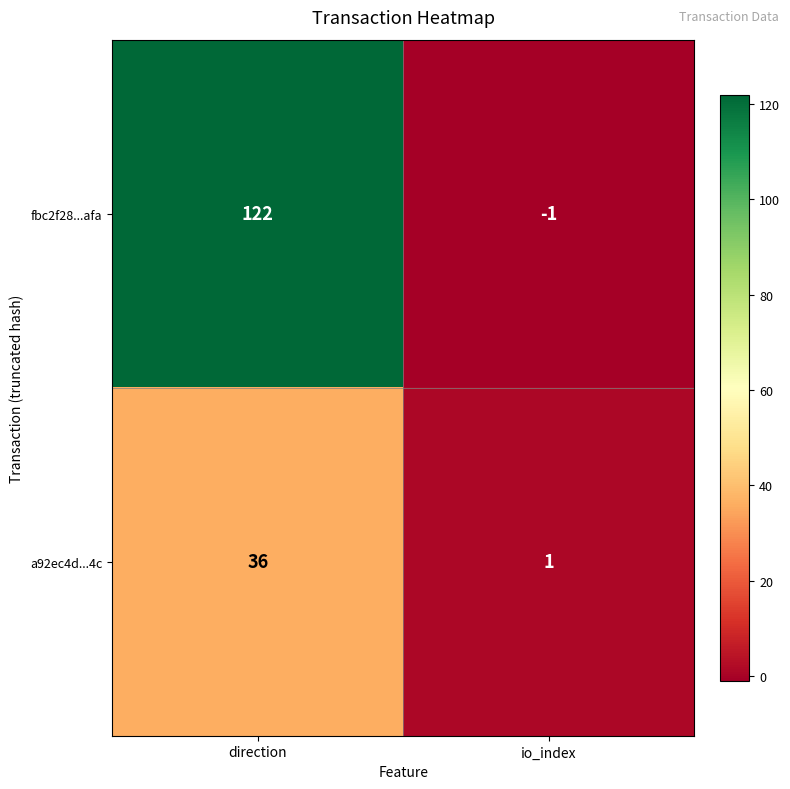

List the series in order of their overall mean, lowest first.

a92ec4d...4c, fbc2f28...afa